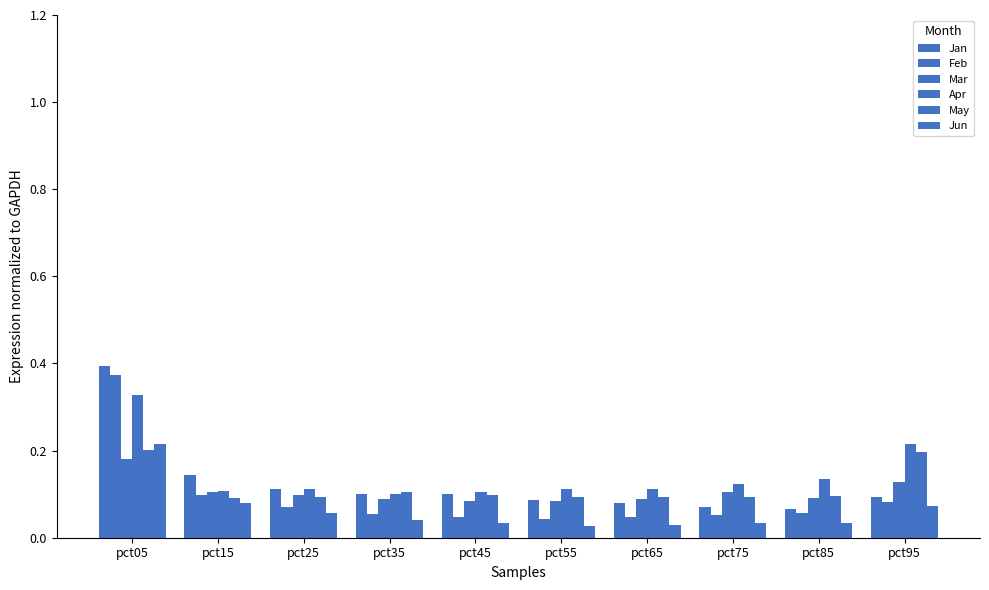

How many series are shown in this chart?

6